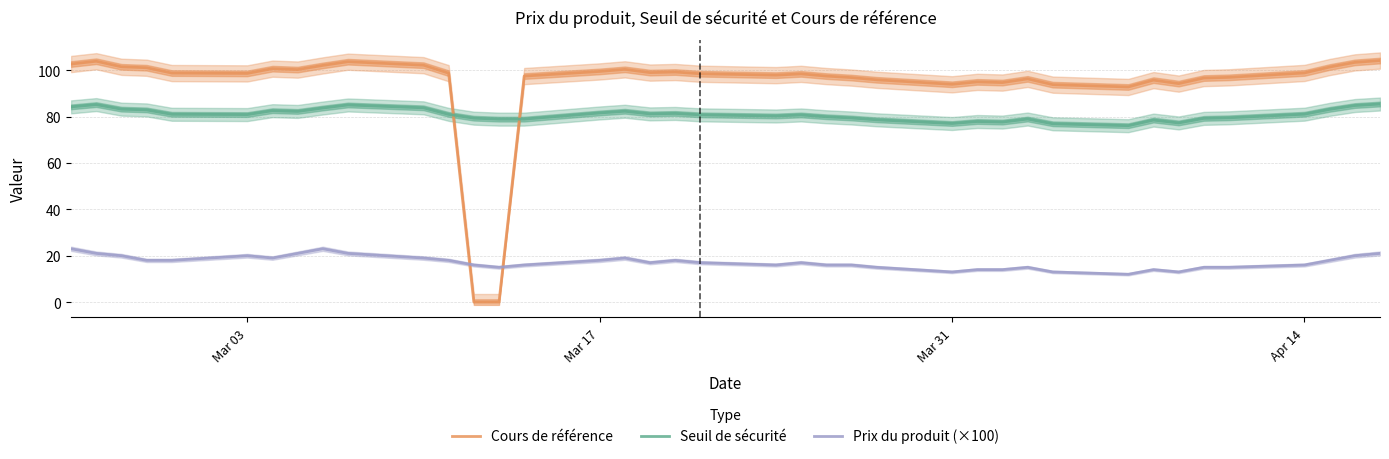

True or false: Seuil de sécurité and Prix du produit (×100) intersect in this chart.

False